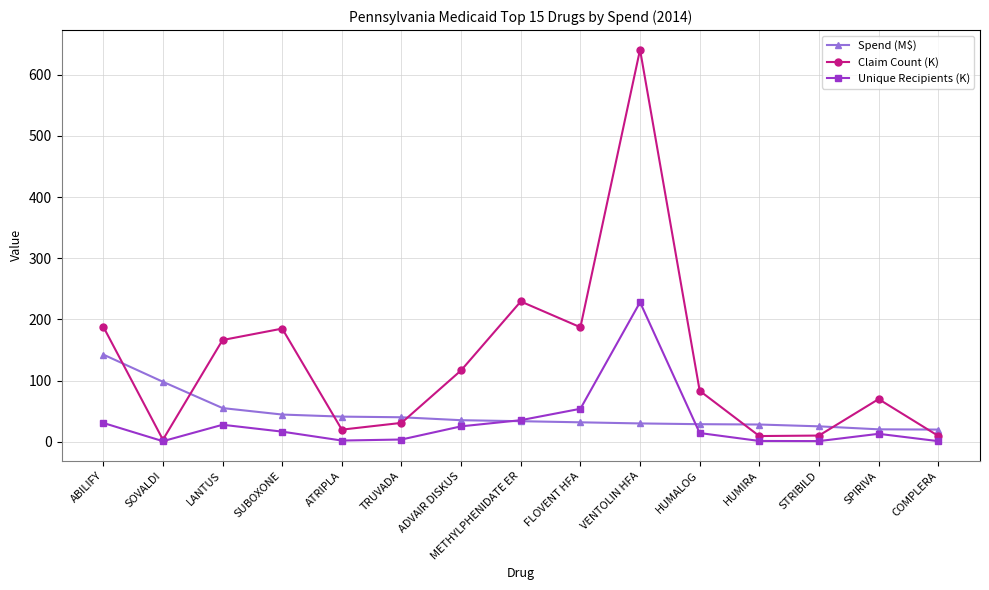

What is the label of the 14th point from the left?

SPIRIVA